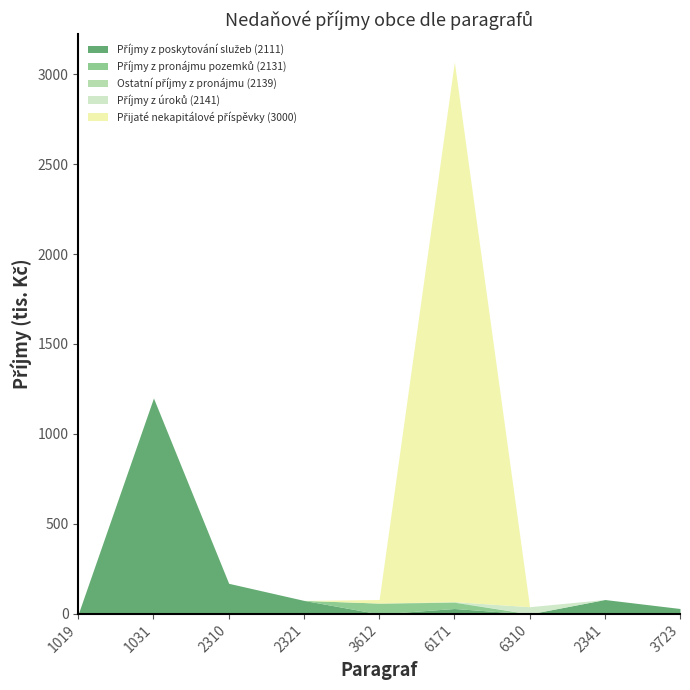

Where is the first local maximum for Příjmy z pronájmu pozemků (2131)?

3612